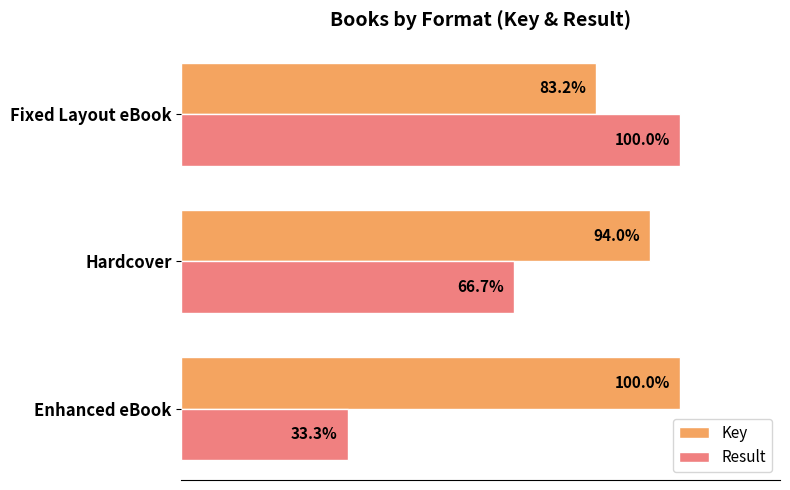

Which category has the highest value in the Result series?

Fixed Layout eBook